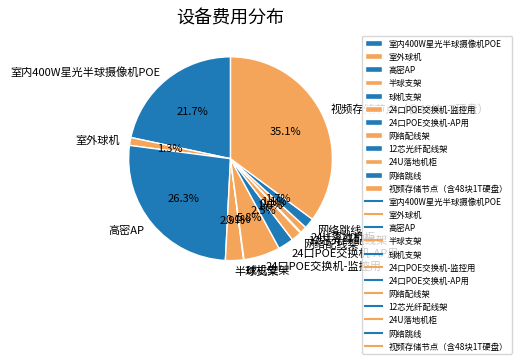

Does 半球支架 represent more than half of the total?

No